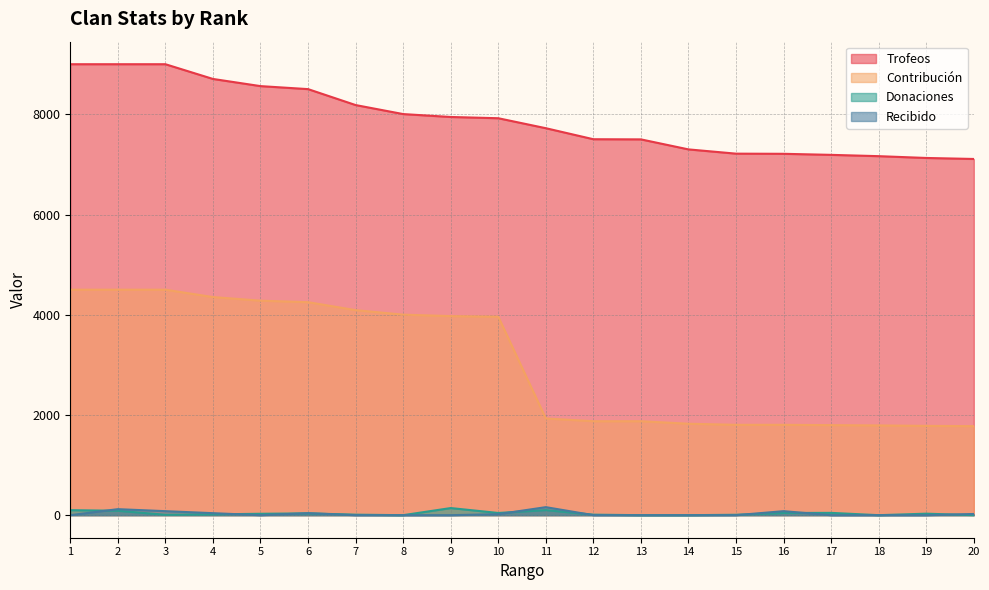

True or false: Donaciones has a value of 36 at 6.

True